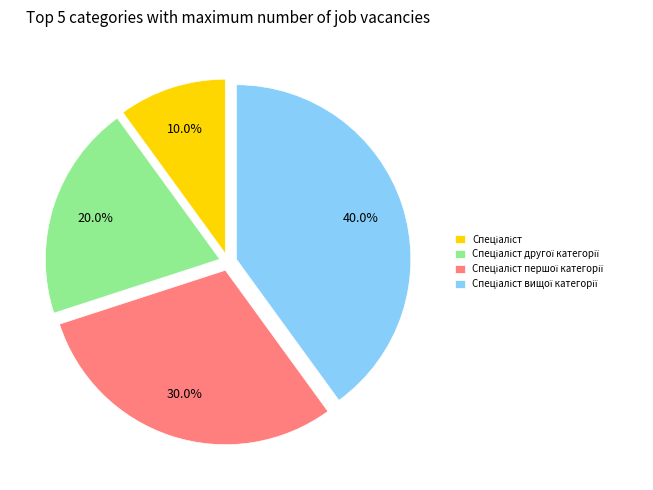

Is there any slice that represents more than half of the pie?

No